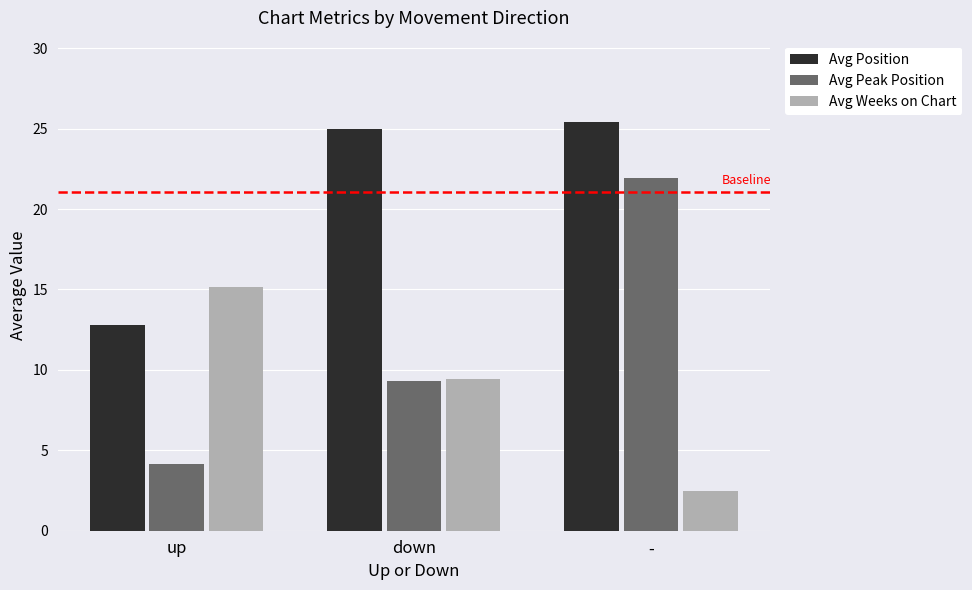

The value of Avg Weeks on Chart at up is 15.1. True or false?

True